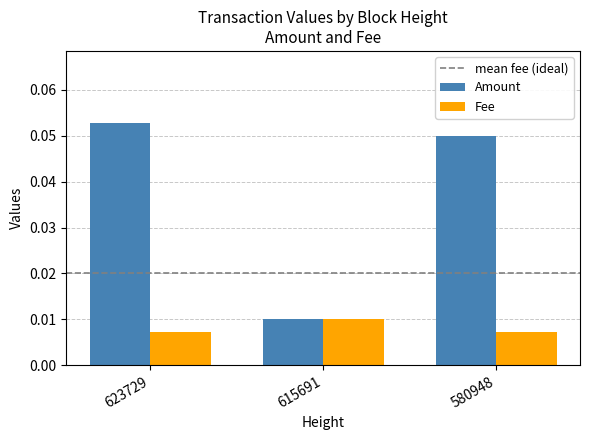

Between 615691 and 580948, which series saw the biggest shift?

Amount